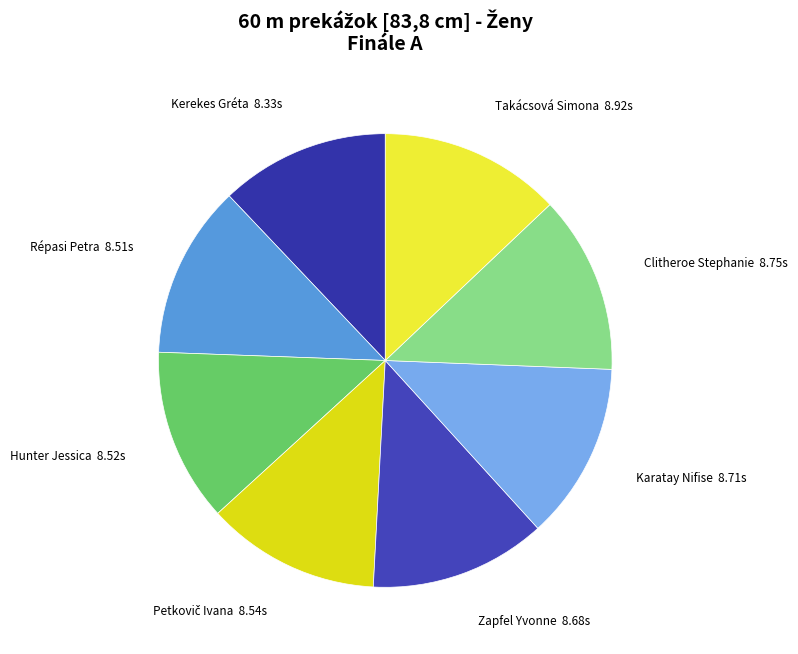

Is the sum of Hunter Jessica and Zapfel Yvonne greater than half?

No